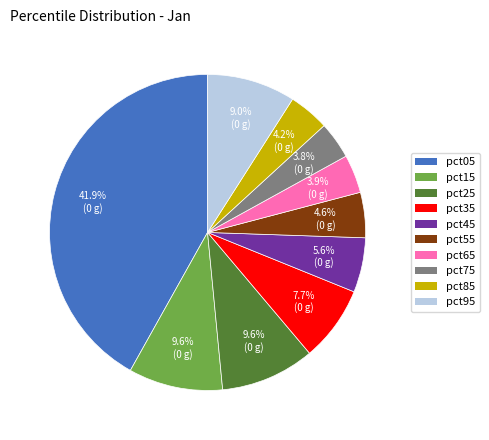

What percentage is the pct75 slice, to the nearest percent?

4%